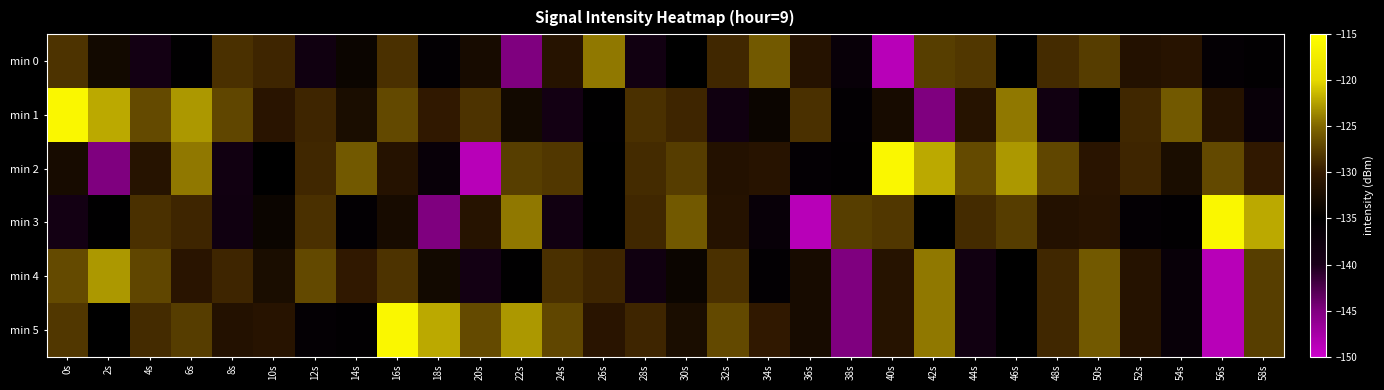

Which has a higher value, 54s or 10s?

10s